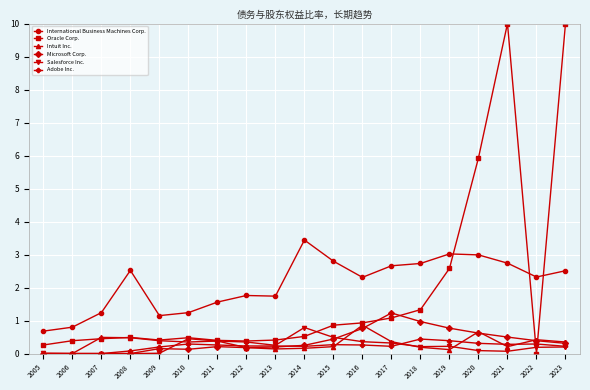

After their last crossing, which series has the higher values: Oracle Corp. or International Business Machines Corp.?

Oracle Corp.